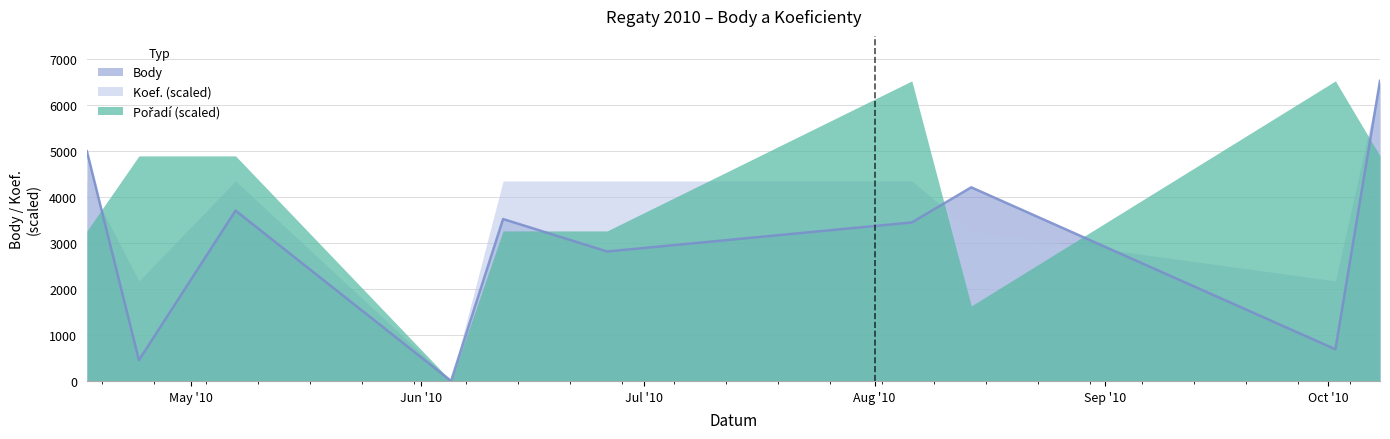

What are all the series names shown in the legend?

Body, Koef., Pořadí